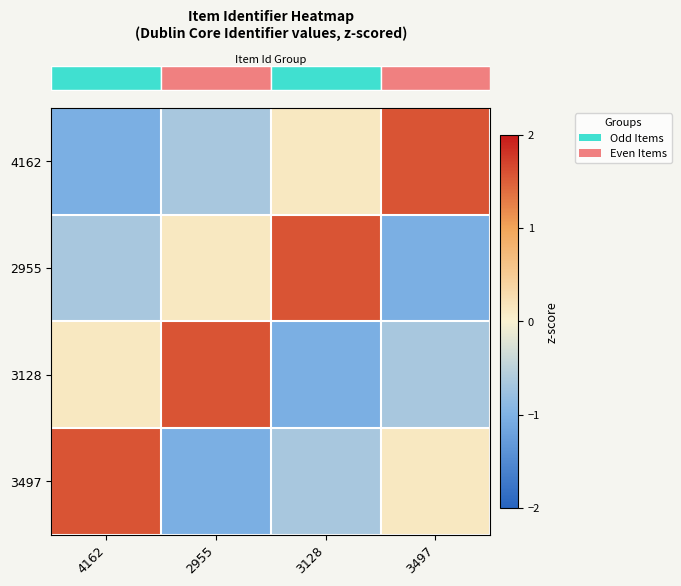

How many categories are shown in the chart?

4